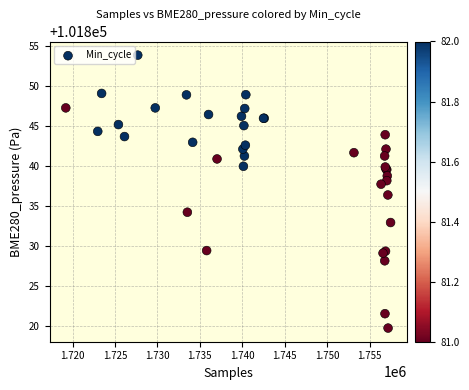

What Y value in the scatter plot is closest to 101836?

101836.4